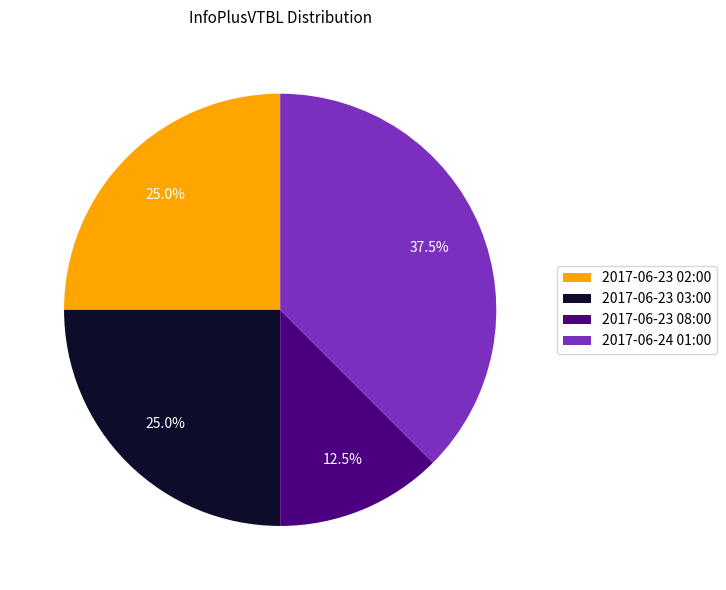

Which has a higher value, 2017-06-24 01:00 or 2017-06-23 02:00?

2017-06-24 01:00